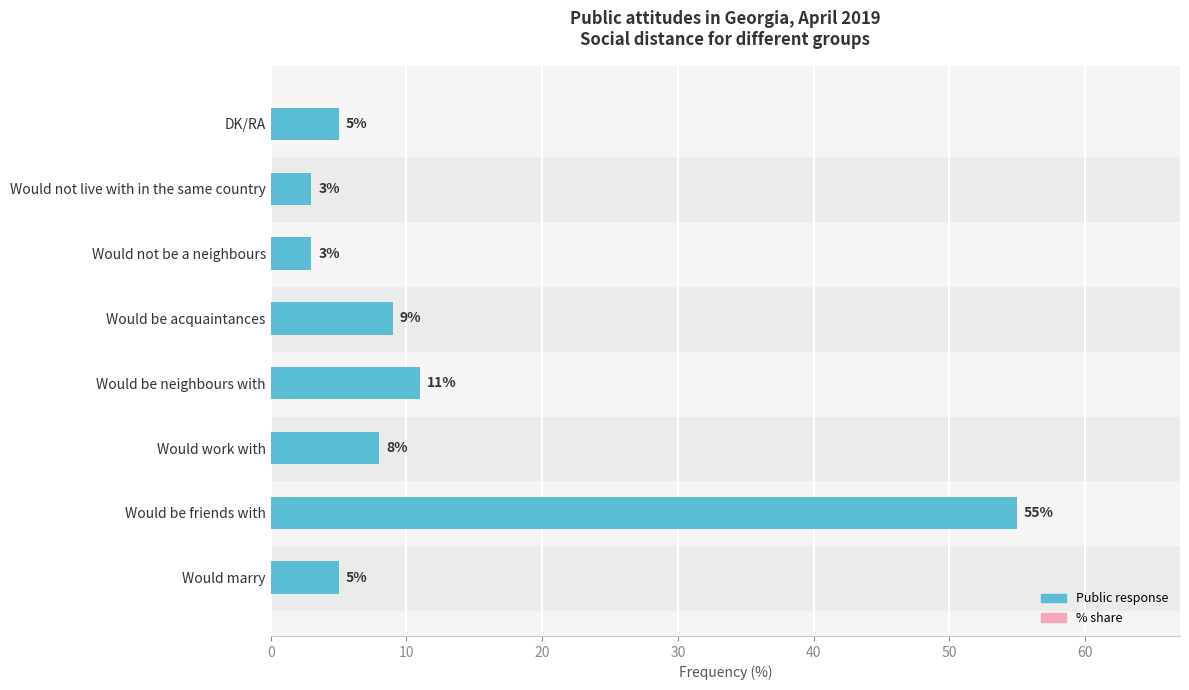

Reading bottom to top, transcribe all the data shown in this chart.

5	55	8	11	9	3	3	5